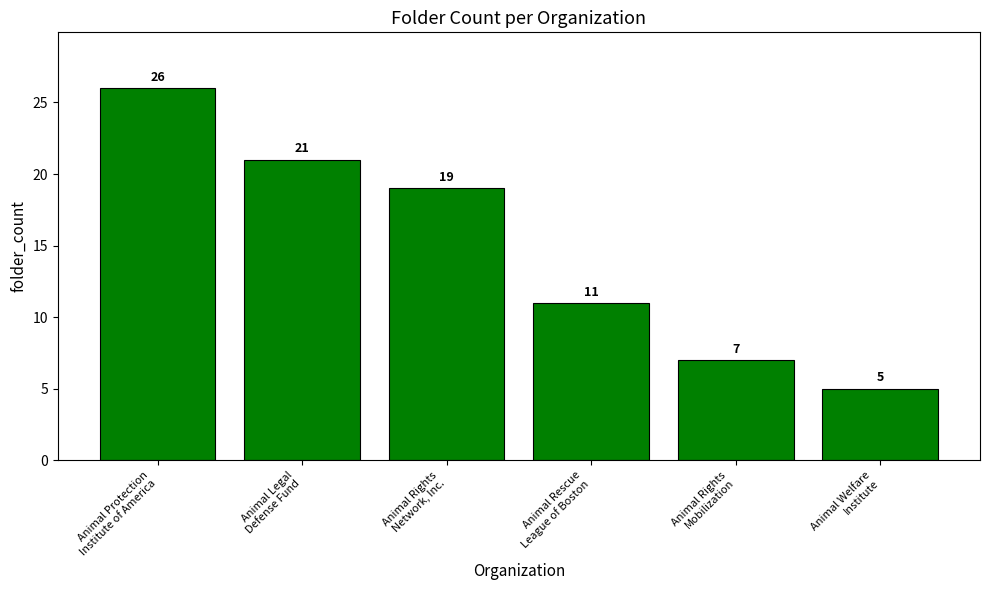

How many bars are there in total?

6